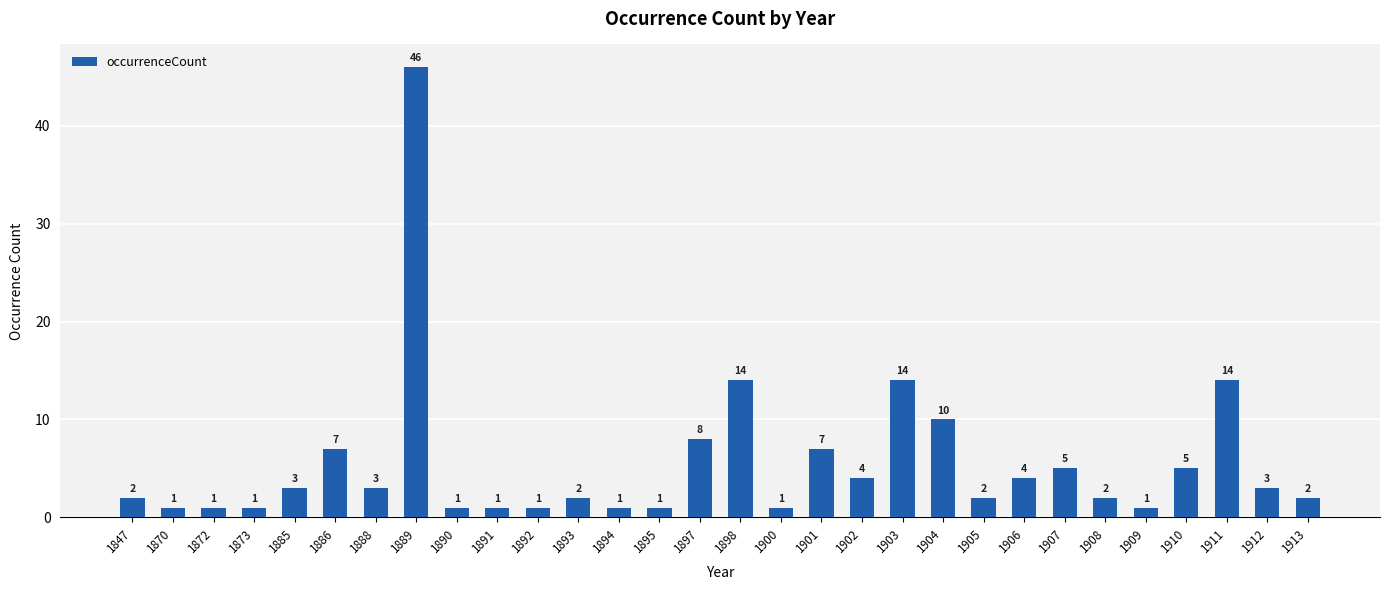

Between 1909 and 1906, which is larger?

1906